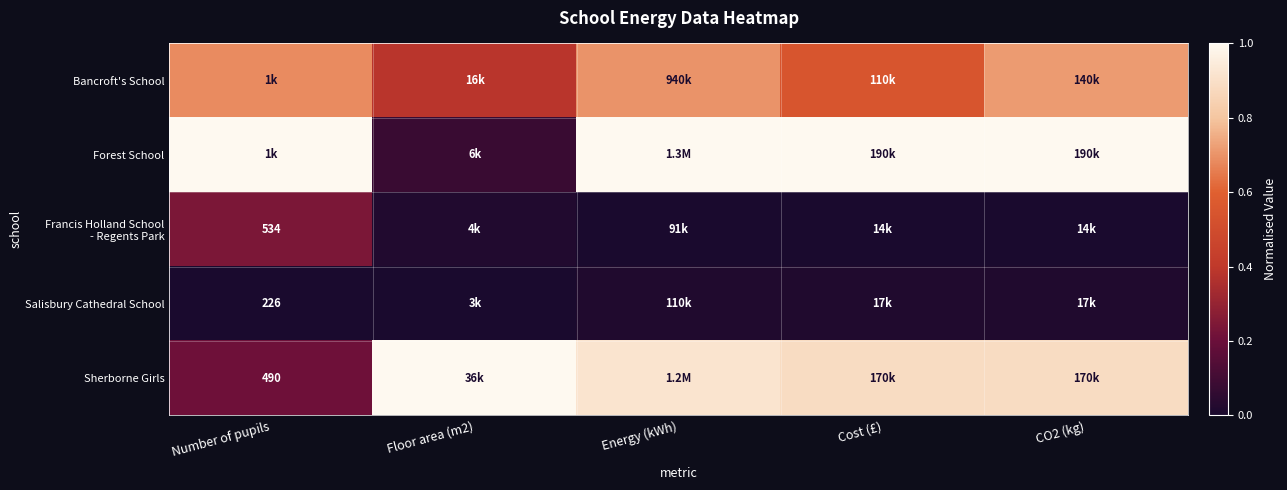

List the labels in order of Salisbury Cathedral School value, largest first.

Cost (£), CO2 (kg), Energy (kWh), Number of pupils, Floor area (m2)